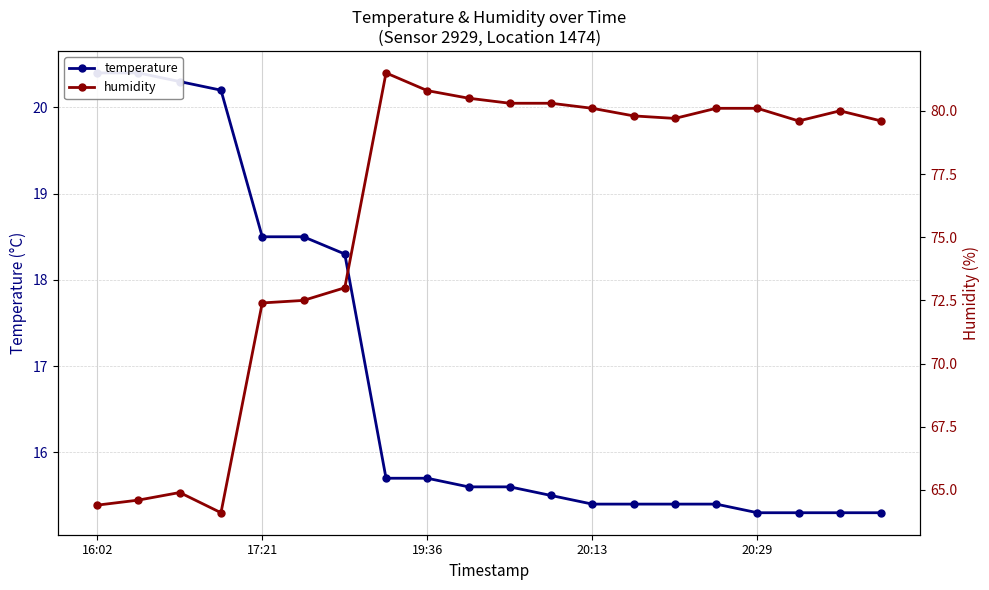

Is the value of temperature at 10 greater than the value of humidity at 5?

No